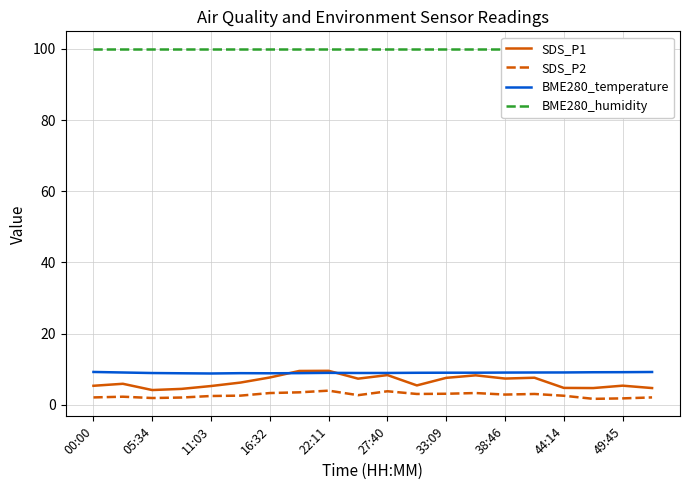

What is the total value across all series at 00:00?

116.7